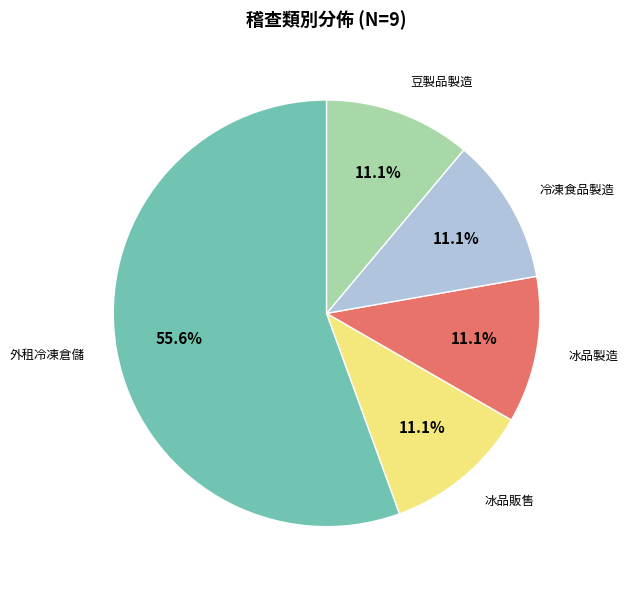

Does any single category account for the majority?

Yes